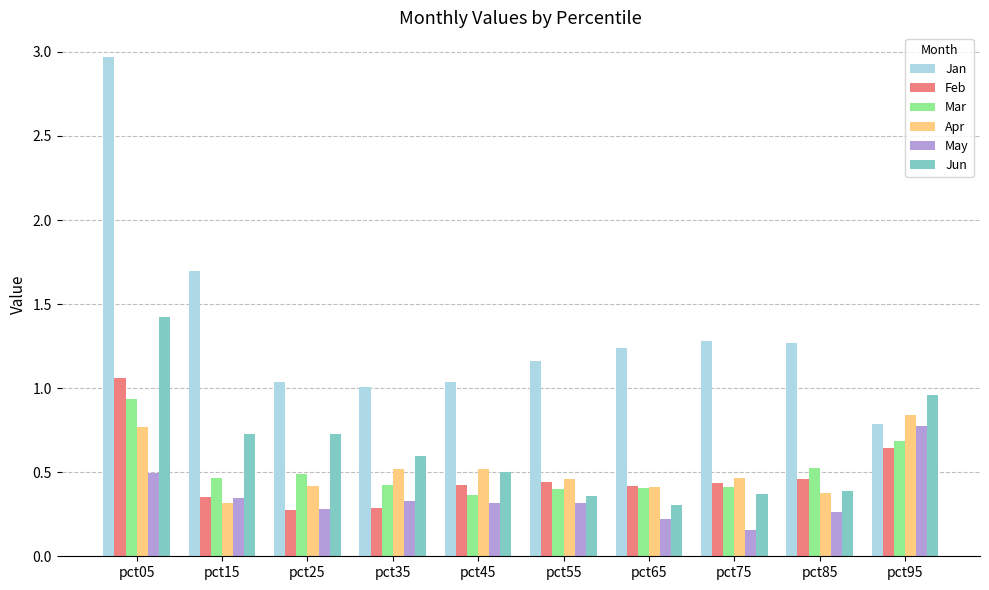

At which category is the sum across all series the highest?

pct05